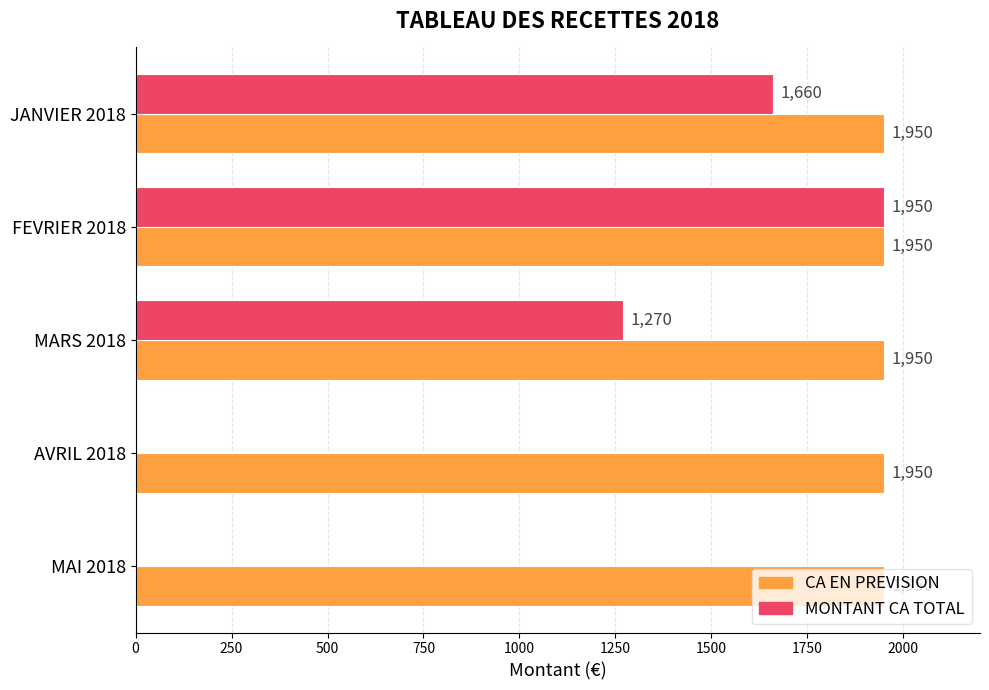

At which label is MONTANT CA TOTAL closest to 975?

MARS 2018